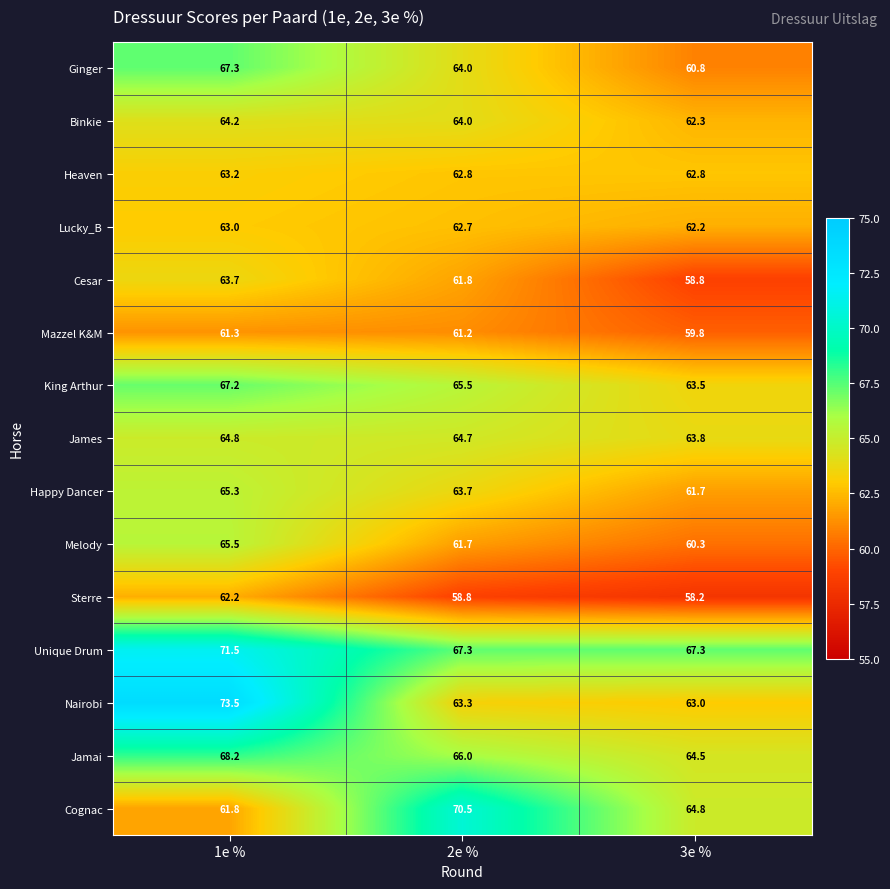

What is the difference between the Melody values at 1e % and 2e %?

3.8